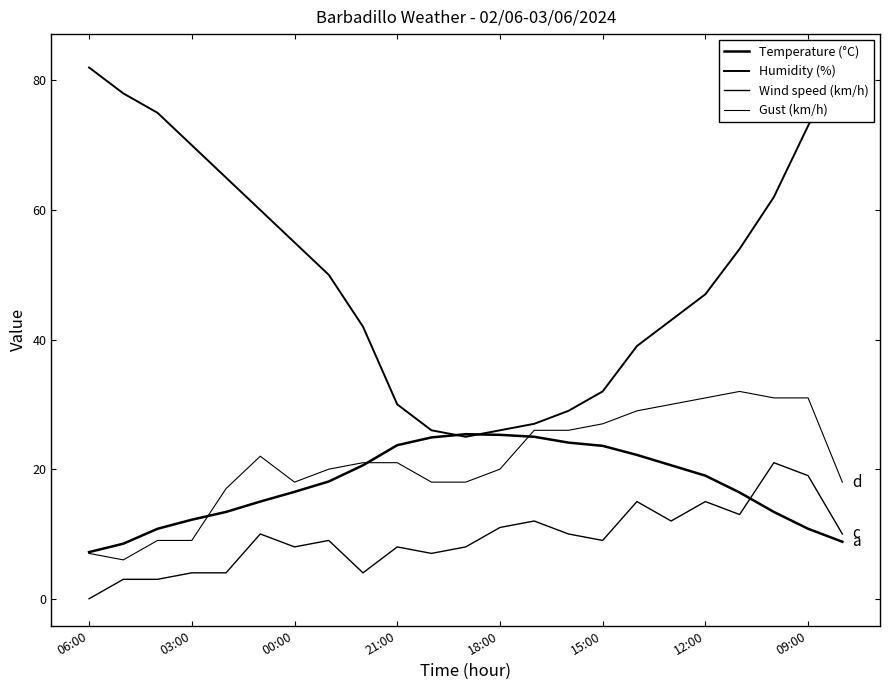

True or false: Gust (km/h) and Temperature (°C) intersect in this chart.

True